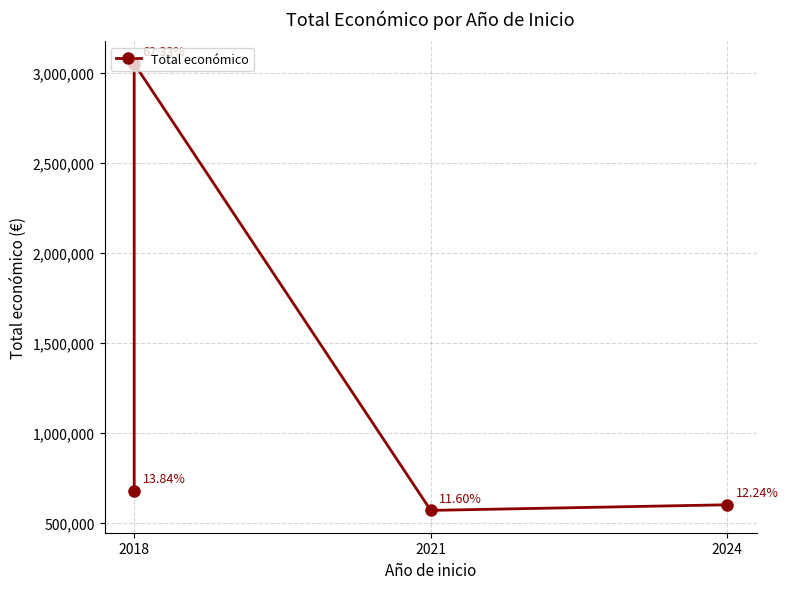

Reading left to right, what are all the values shown in this chart?

677425	3051573	567924	599134